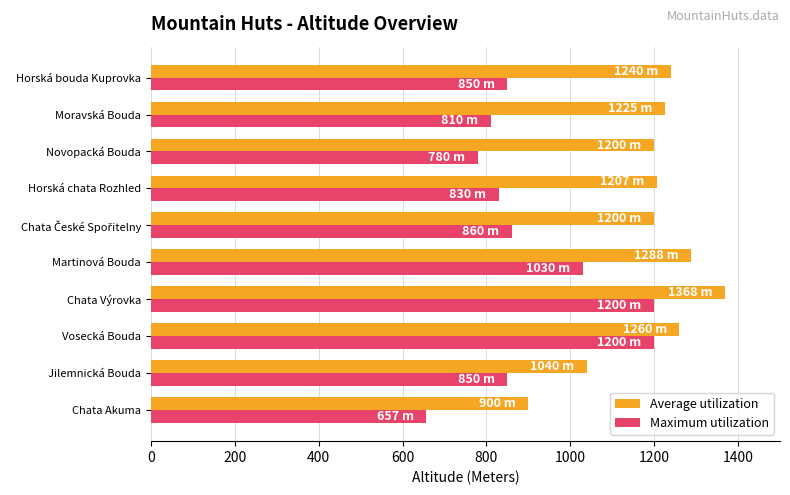

What is the minimum value shown in the chart?

657